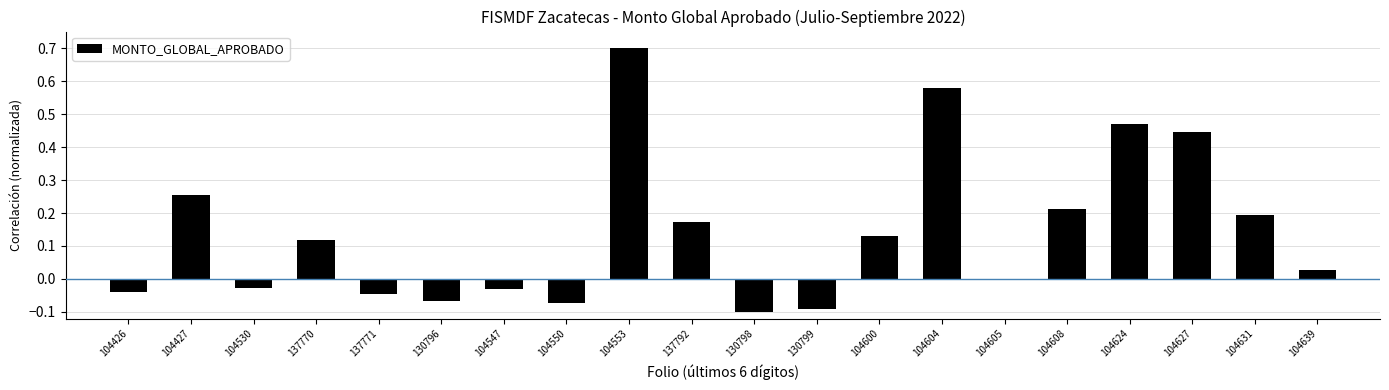

The value at 104631 is 0.3. True or false?

False